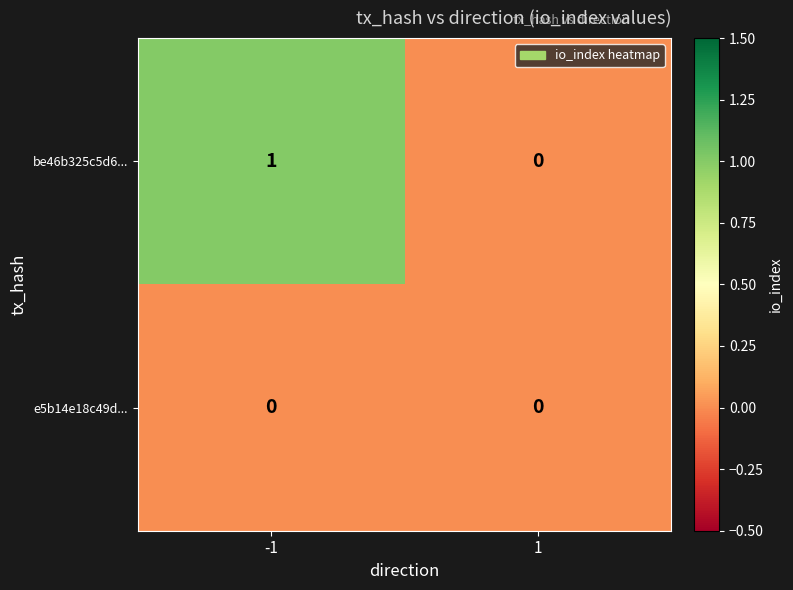

List the series in order of their peak value, lowest first.

e5b14e18c49d..., be46b325c5d6...